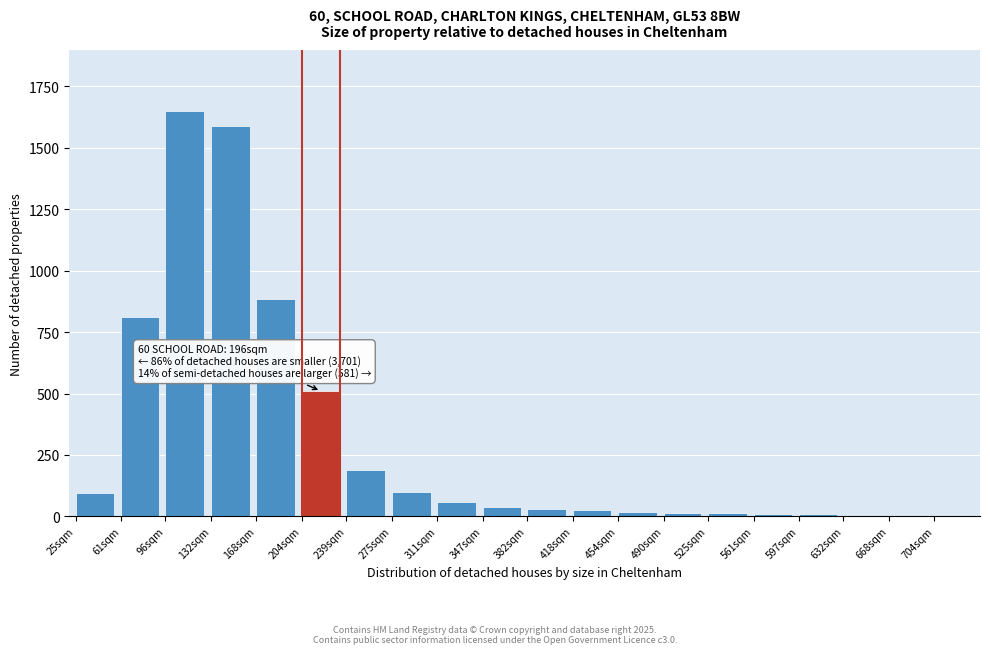

Which category has the highest value across all series?

96sqm